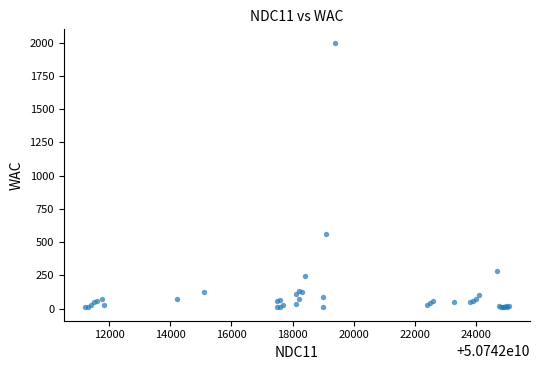

What Y value in the scatter plot is closest to 1004?

563.9